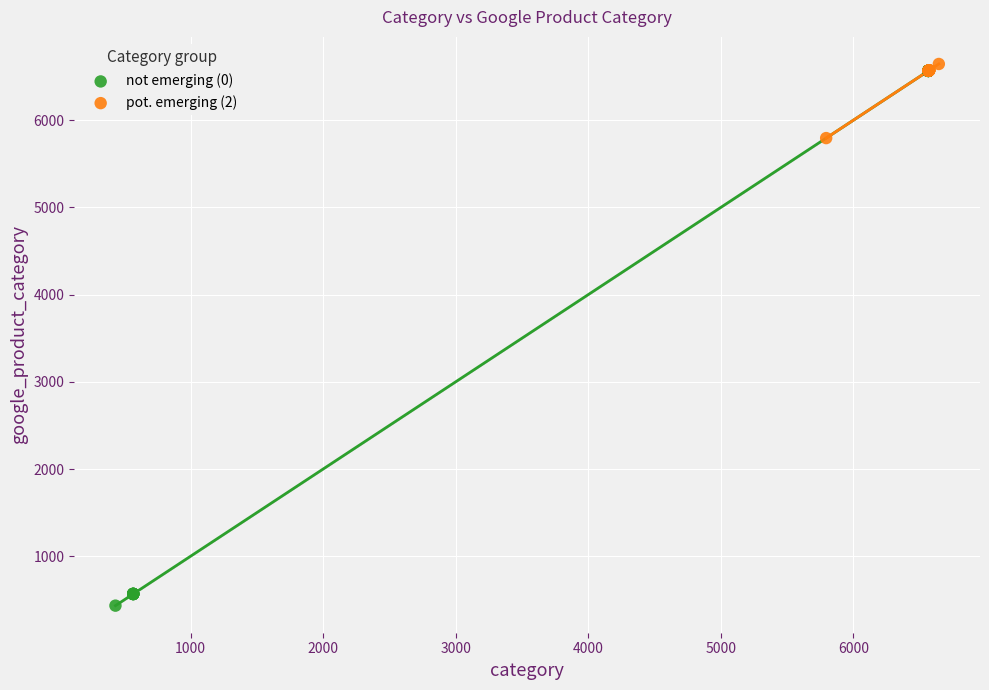

Which series has the widest spread of Y values?

not emerging (0)